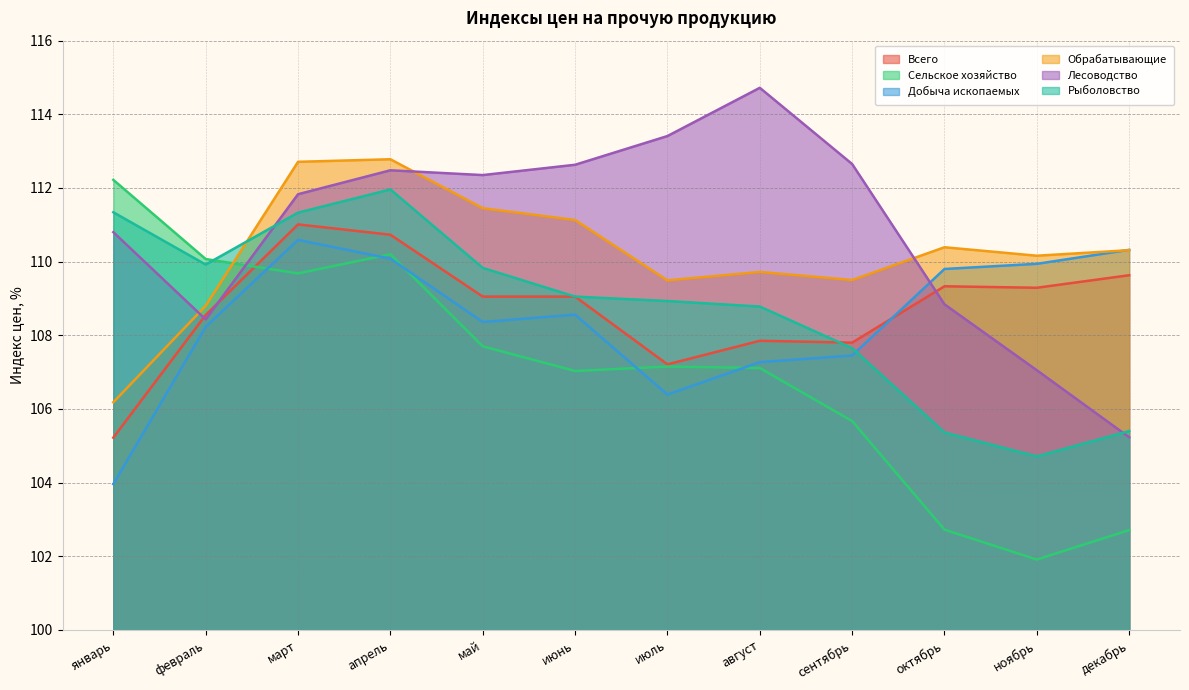

What is the difference between the Рыболовство values at июнь and апрель?

2.9